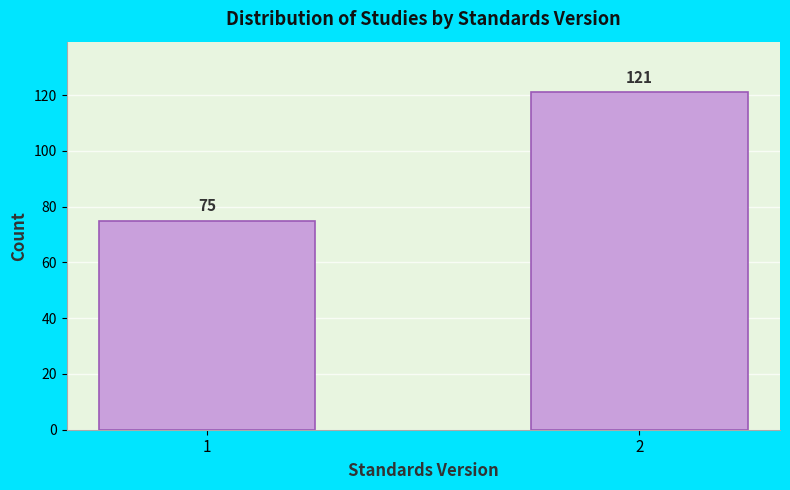

Reading left to right, extract all data points from this chart.

75	121